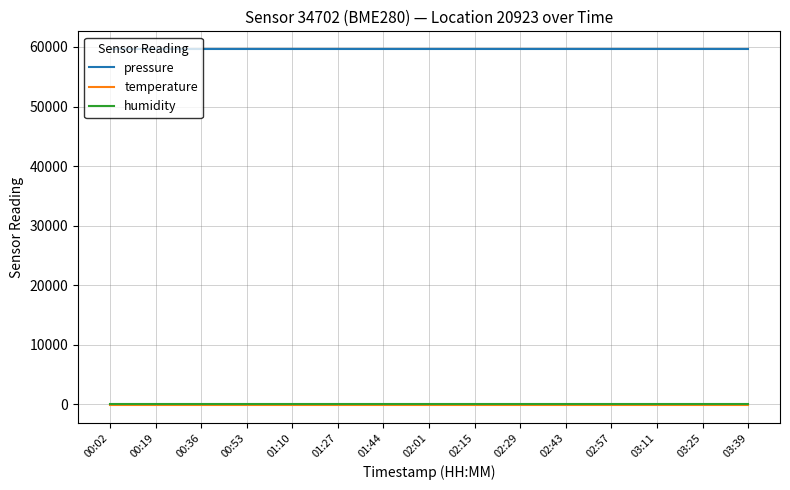

Reading right to left, list all the values displayed in this chart.

pressure: 03:39=59634.6	03:25=59634.6	03:11=59634.6	02:57=59634.6	02:43=59634.6	02:29=59634.6	02:15=59634.6	02:01=59634.6	01:44=59634.6	01:27=59634.6	01:10=59634.6	00:53=59634.6	00:36=59634.6	00:19=59634.6	00:02=59634.6
temperature: 03:39=-140.9	03:25=-140.9	03:11=-140.9	02:57=-140.9	02:43=-140.9	02:29=-140.9	02:15=-140.9	02:01=-140.9	01:44=-140.9	01:27=-140.9	01:10=-140.9	00:53=-140.9	00:36=-140.9	00:19=-140.9	00:02=-140.9
humidity: 03:39=100.0	03:25=100.0	03:11=100.0	02:57=100.0	02:43=100.0	02:29=100.0	02:15=100.0	02:01=100.0	01:44=100.0	01:27=100.0	01:10=100.0	00:53=100.0	00:36=100.0	00:19=100.0	00:02=100.0